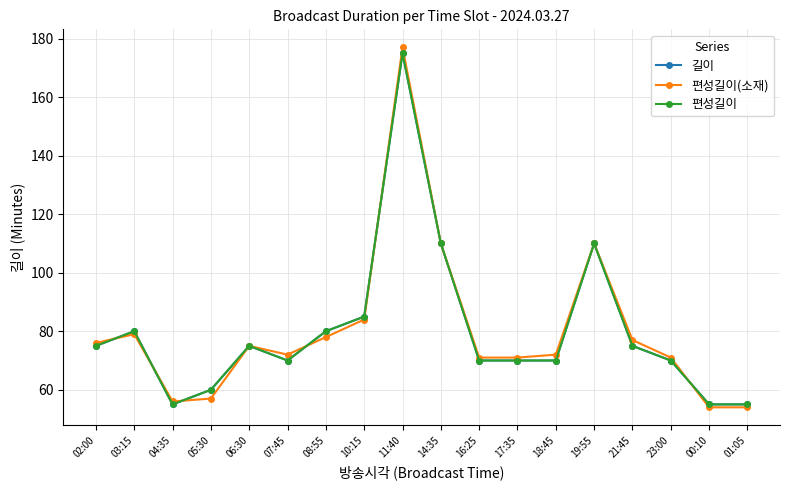

Which series has the largest range (max minus min)?

편성길이(소재)